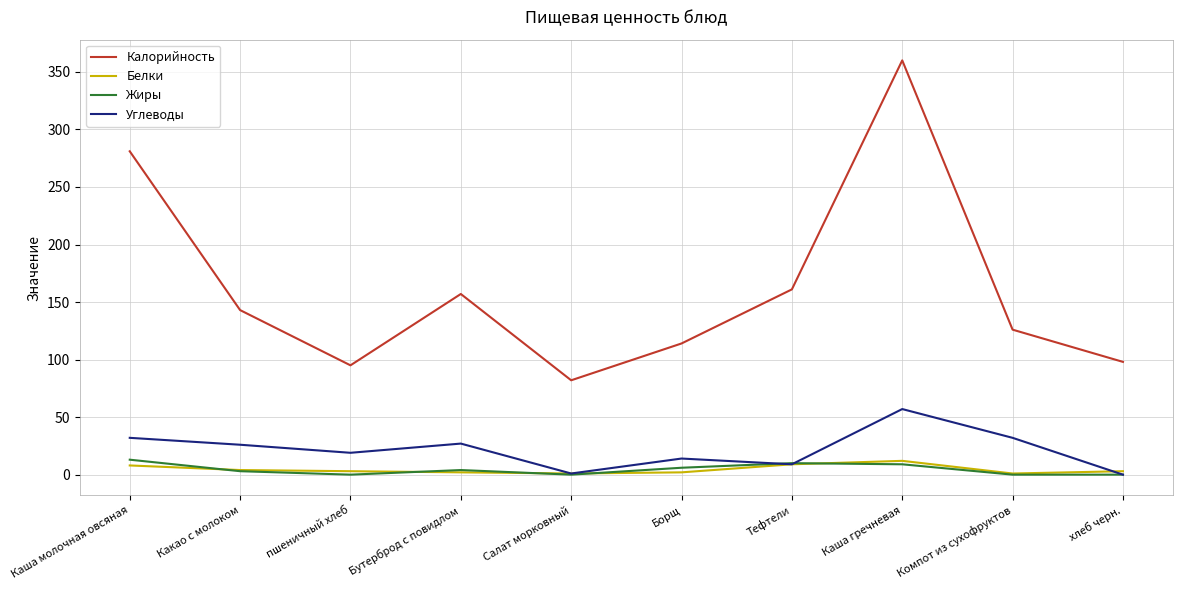

What is the average value of the Калорийность series?

162